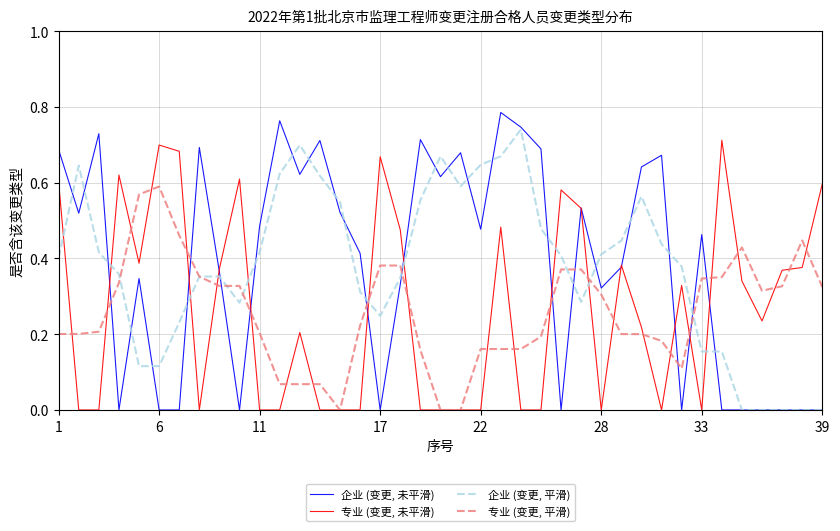

Rank the series by their maximum value, from highest to lowest.

企业 (变更, 未平滑), 企业 (变更, 平滑), 专业 (变更, 未平滑), 专业 (变更, 平滑)